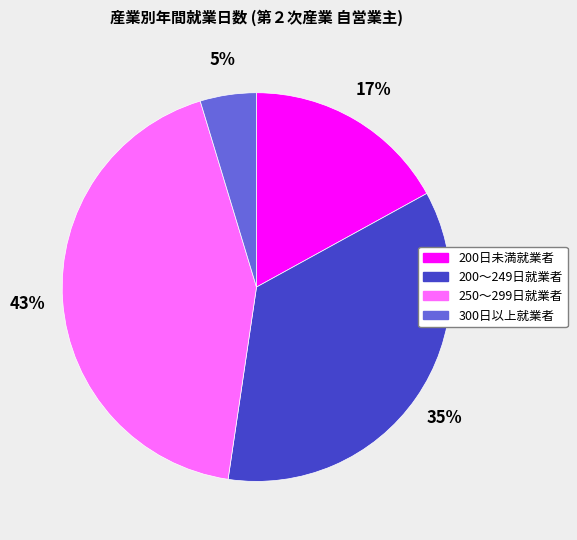

Combined, do 300日以上就業者 and 200日未満就業者 account for over 50%?

No